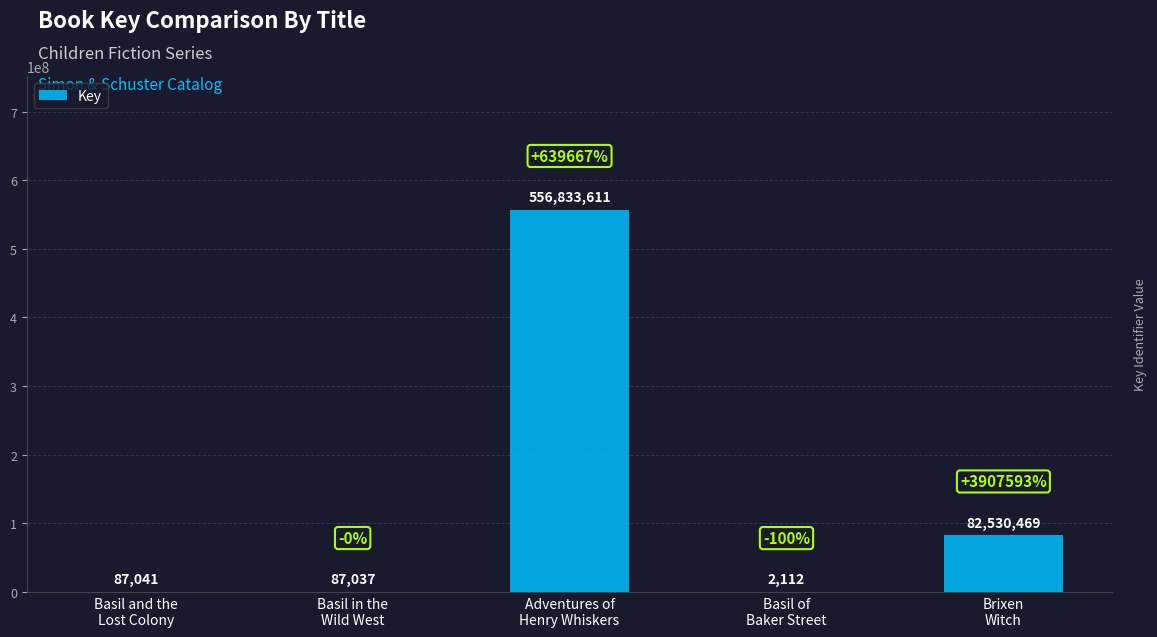

What is the maximum value shown in the chart?

556833611